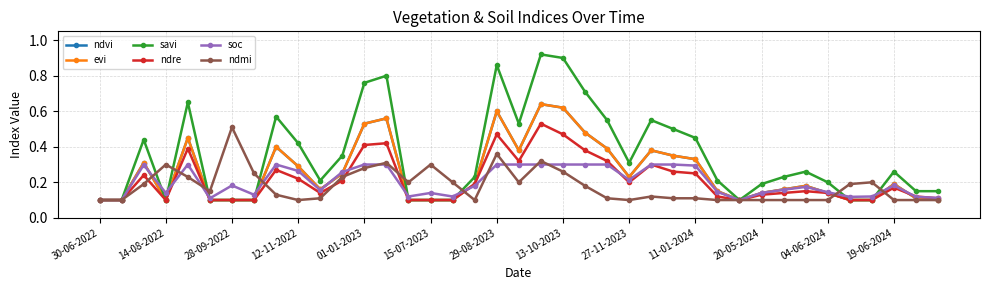

How many lines are shown in the chart?

6